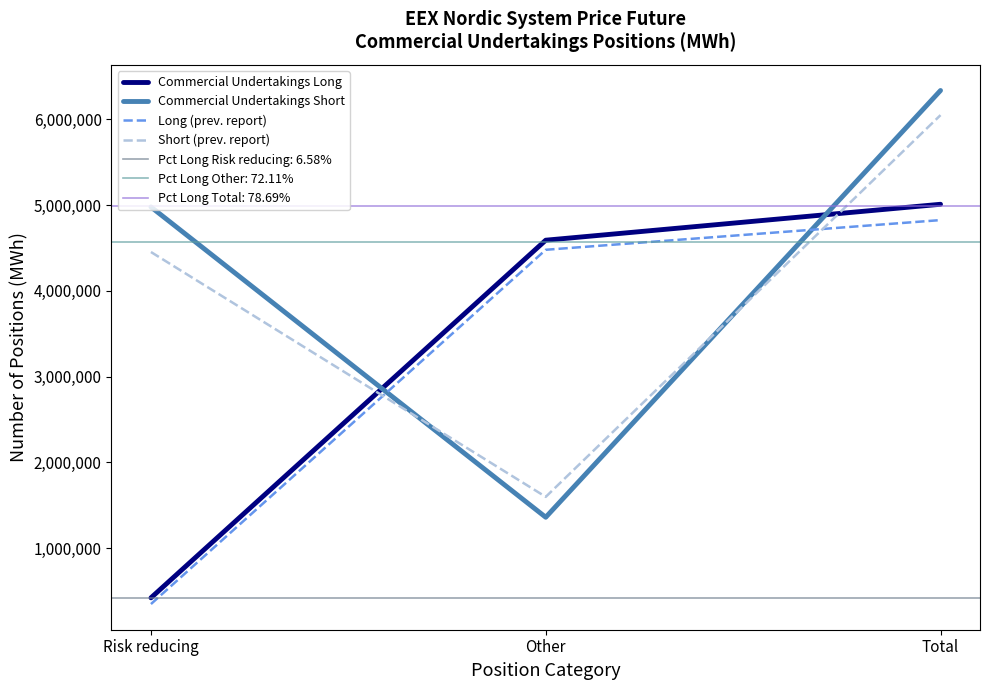

How many lines are shown in the chart?

4